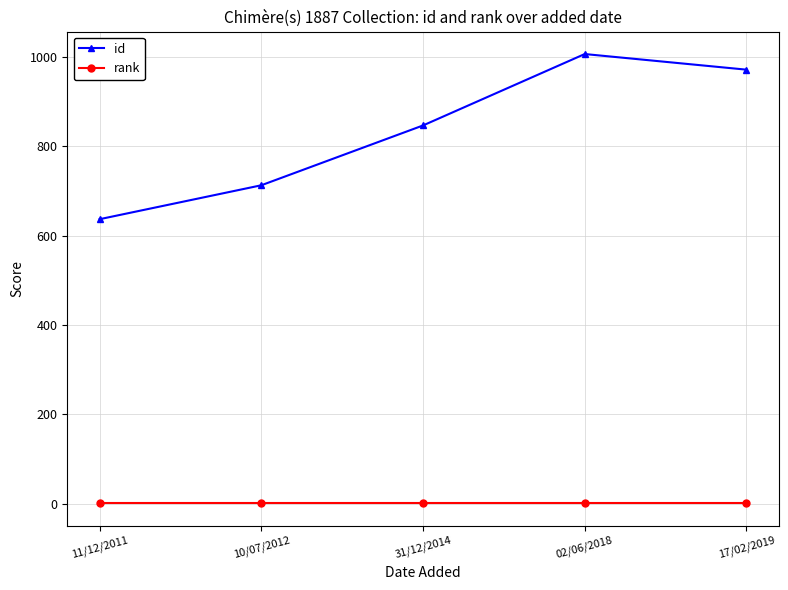

List the series in order of their peak value, highest first.

id, rank